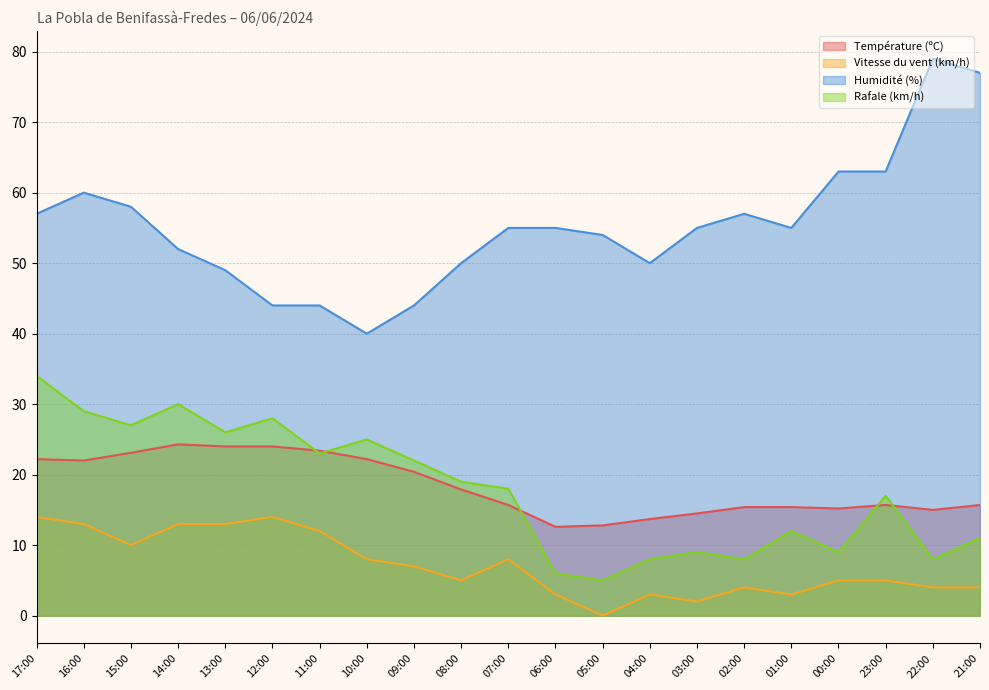

What is the label of the 1st point from the right?

21:00